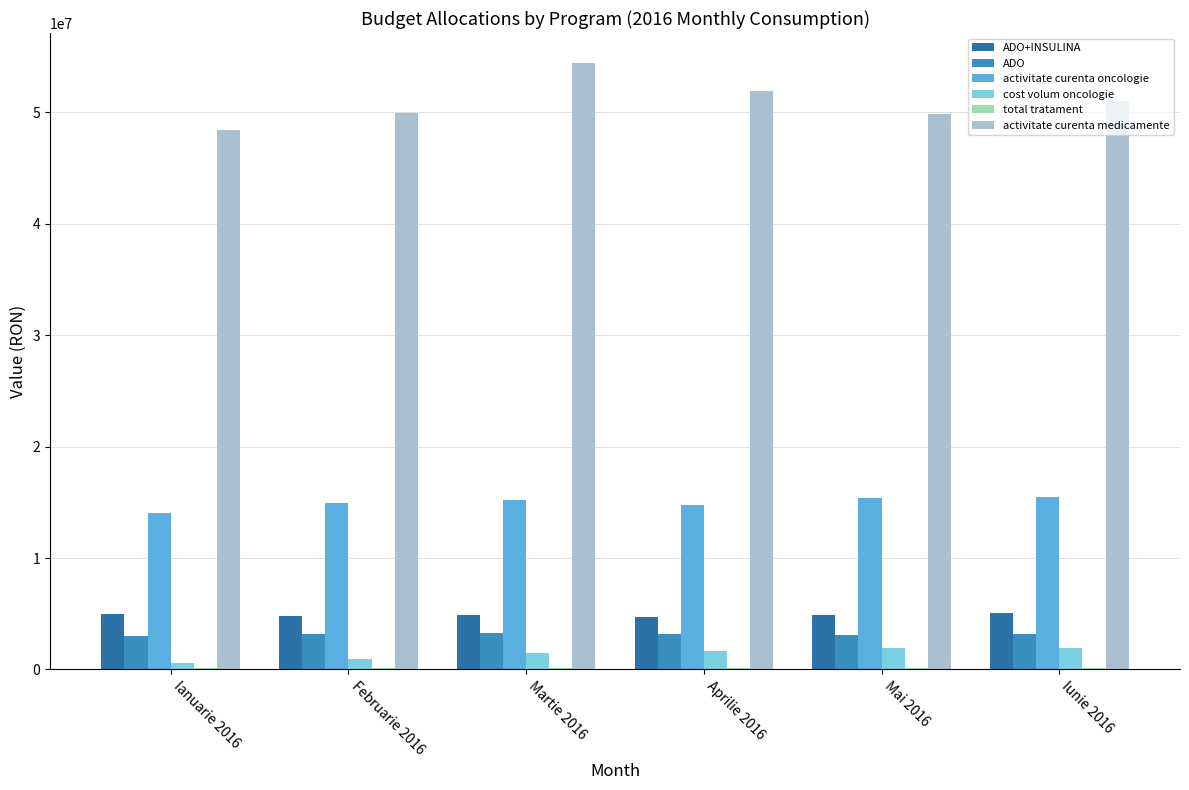

Which category has the highest value across all series?

Martie 2016